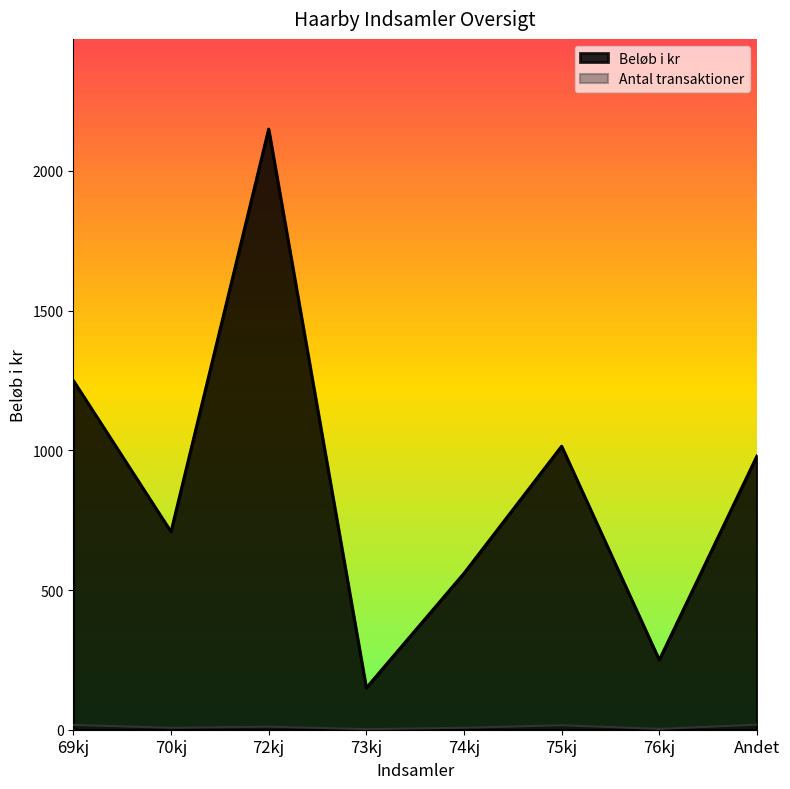

What is the spread (max minus min) of values at 73kj?

148